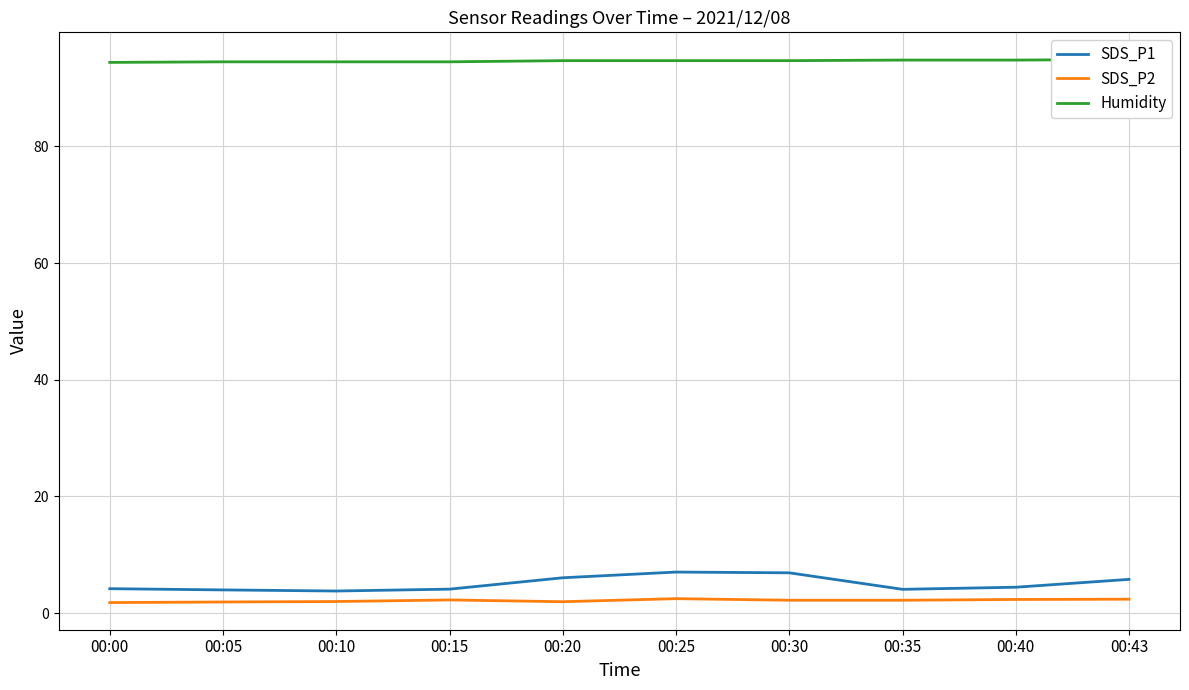

What value does the SDS_P2 series have at 00:05?

1.9